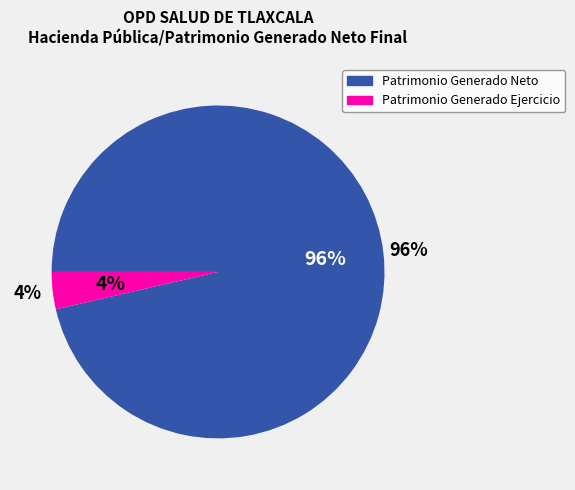

How many slices are in this pie chart?

2